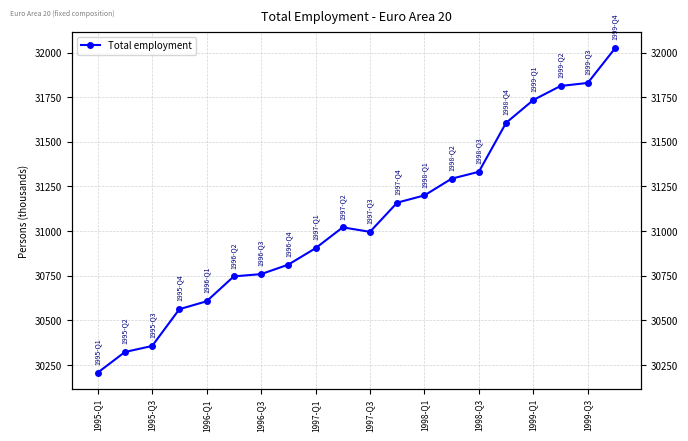

What is the average value?

31064.5